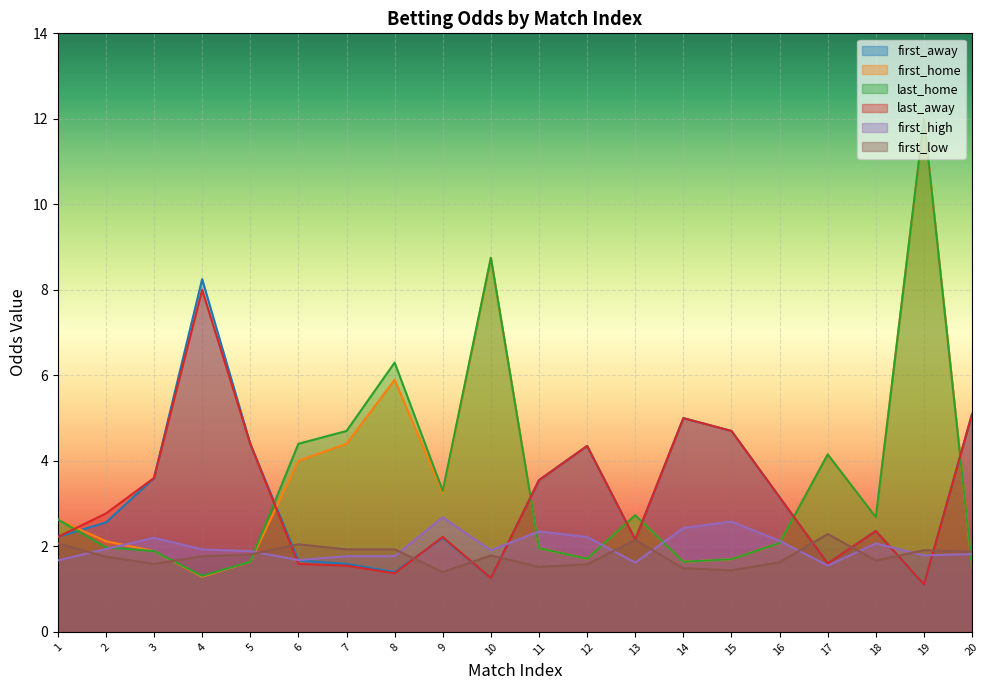

In last_away, how many points are higher than both neighbors (excluding endpoints)?

5